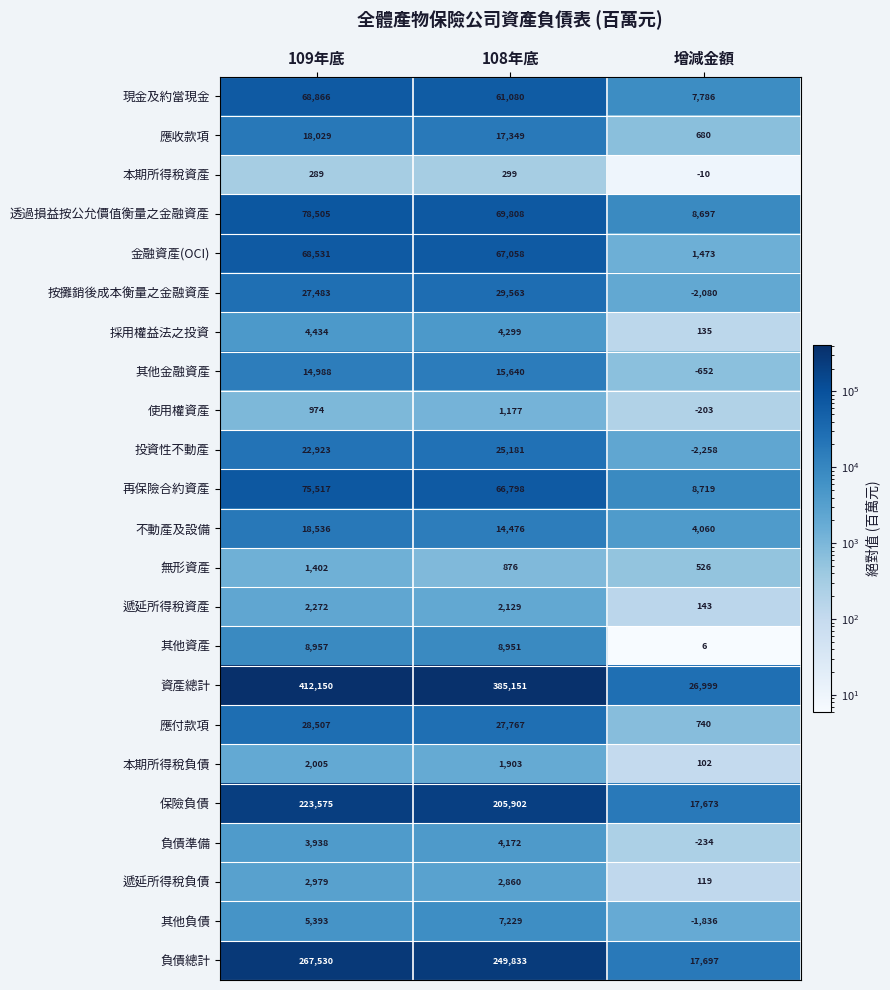

List the series in order of their peak value, lowest first.

本期所得稅資產, 使用權資產, 無形資產, 本期所得稅負債, 遞延所得稅資產, 遞延所得稅負債, 負債準備, 採用權益法之投資, 其他負債, 其他資產, 其他金融資產, 應收款項, 不動產及設備, 投資性不動產, 應付款項, 按攤銷後成本衡量之金融資產, 金融資產(OCI), 現金及約當現金, 再保險合約資產, 透過損益按公允價值衡量之金融資產, 保險負債, 負債總計, 資產總計